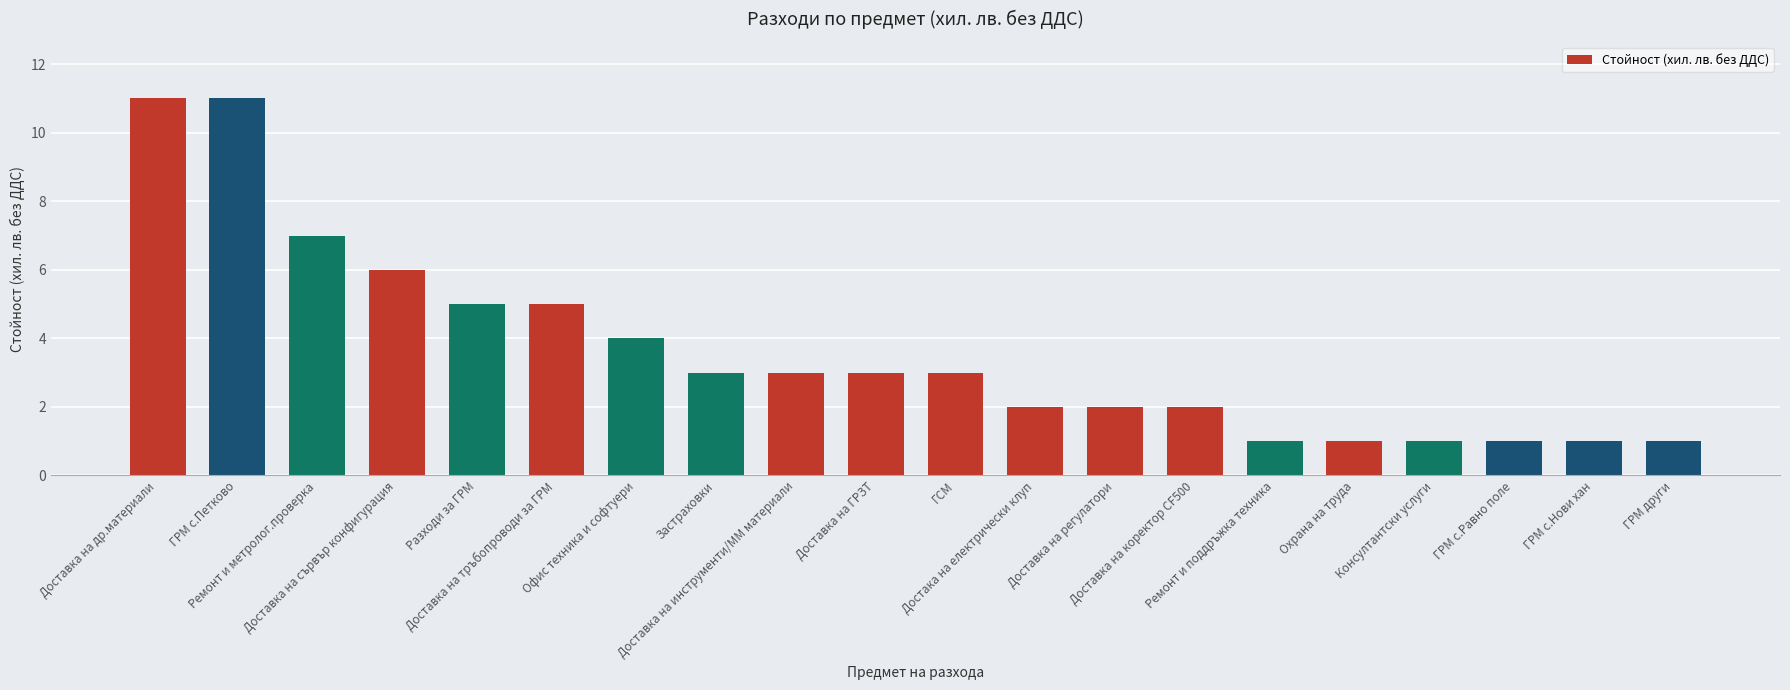

Where is the data nearest to the value 6?

Доставка на сървър конфигурация